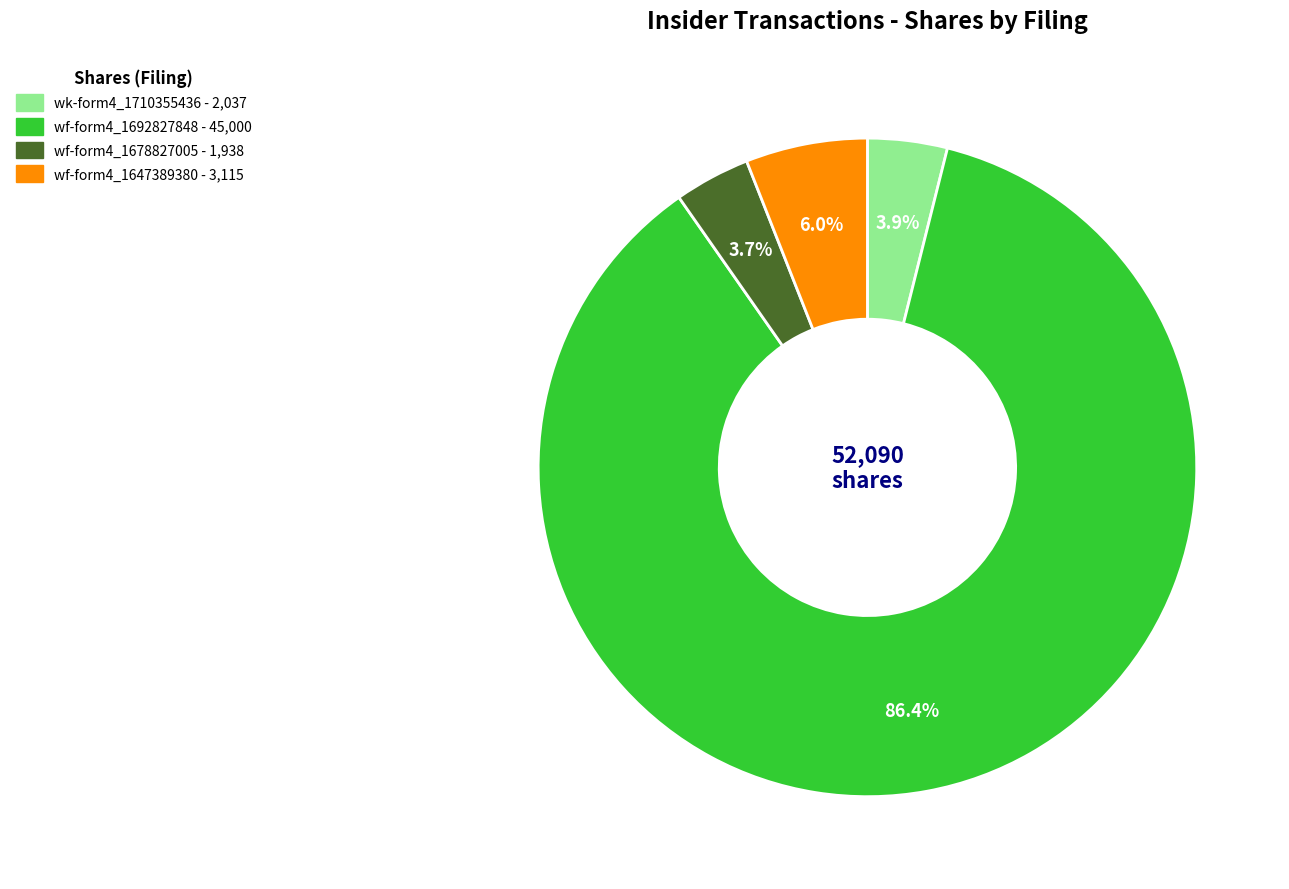

How many segments does this pie chart have?

4